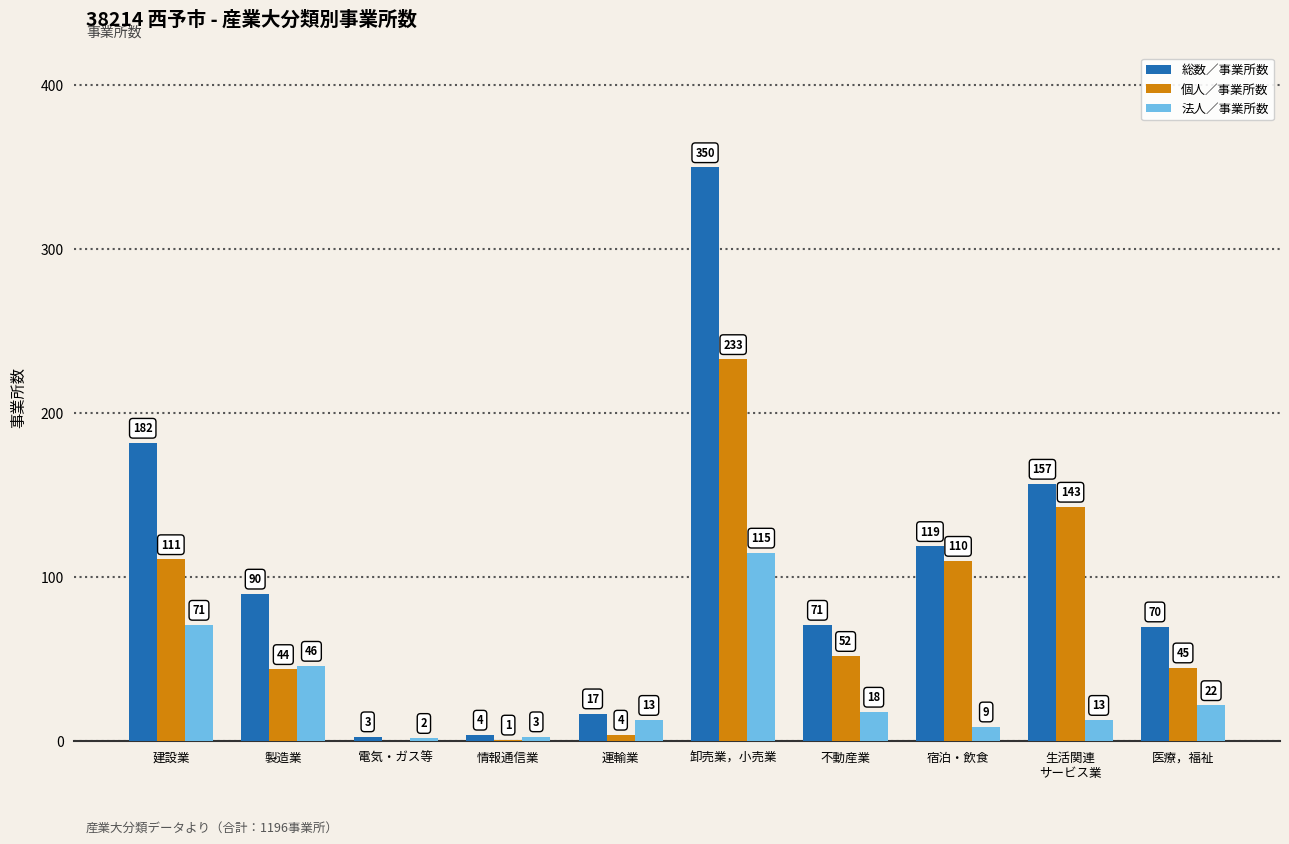

Where does the 総数／事業所数 series first go above 90?

建設業